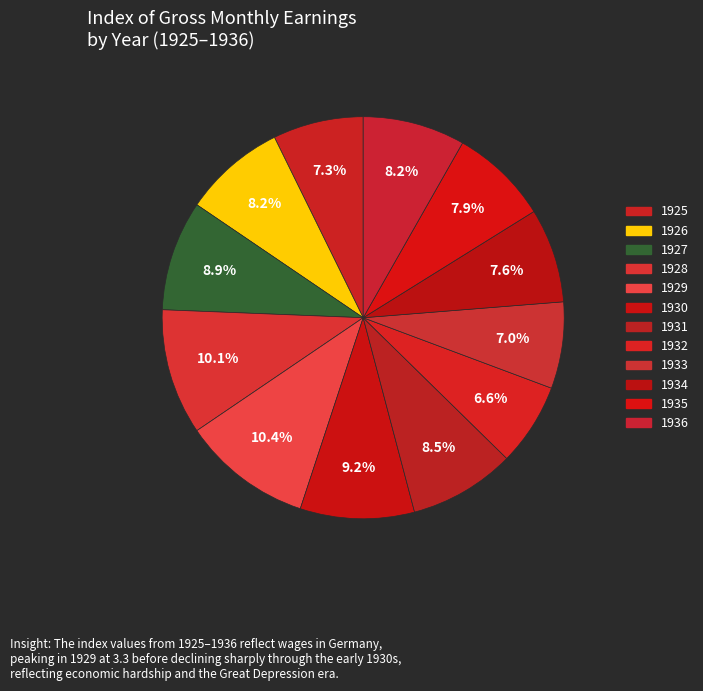

Count the number of slices in the pie.

12